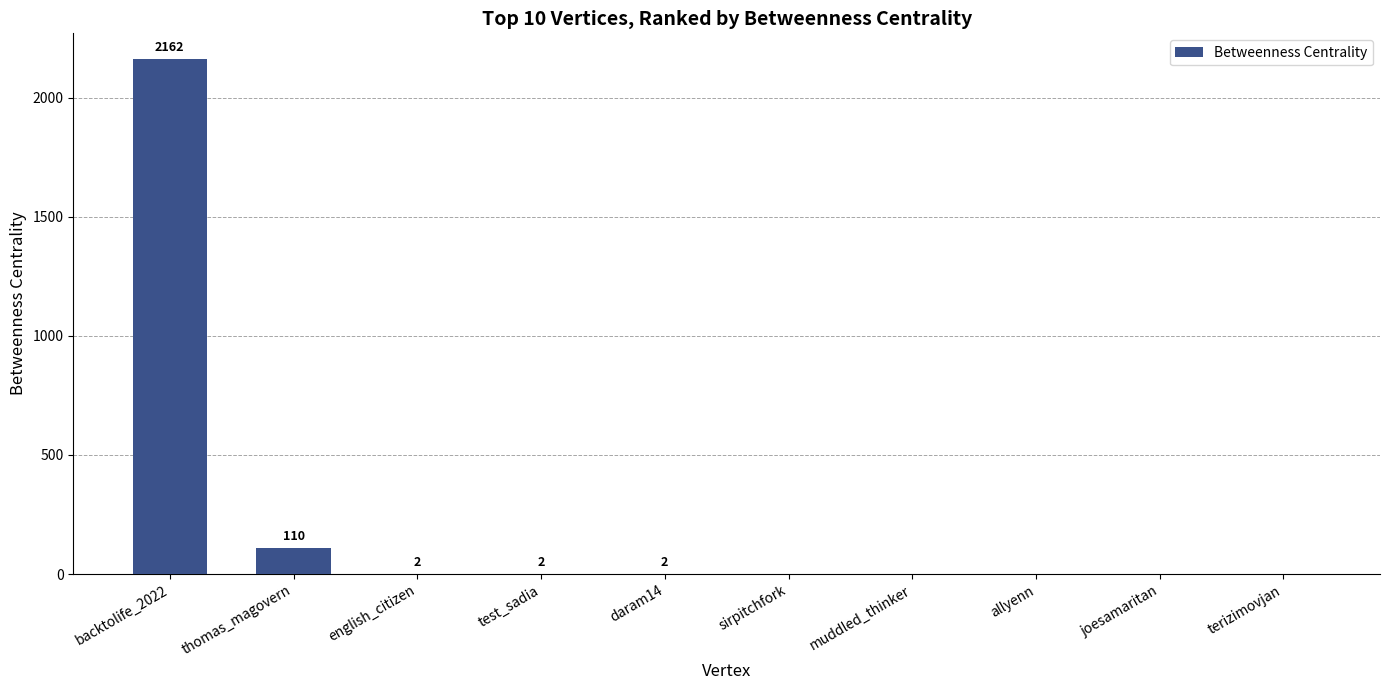

Which label corresponds to the largest value in the chart?

backtolife_2022